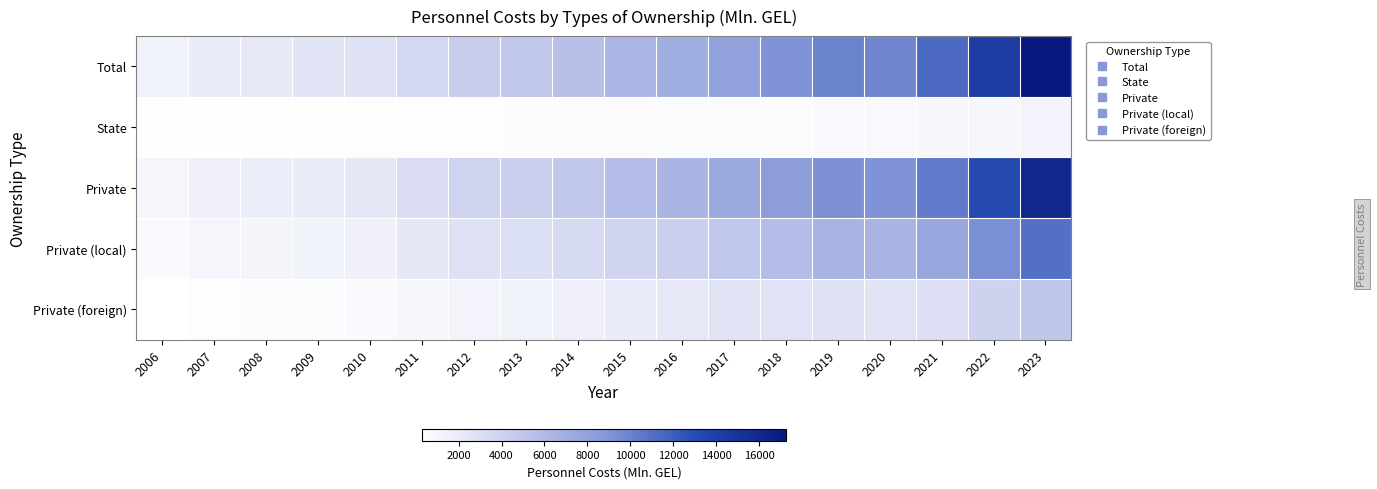

List the series in order of their peak value, highest first.

Total, Private, Private (local), Private (foreign), State